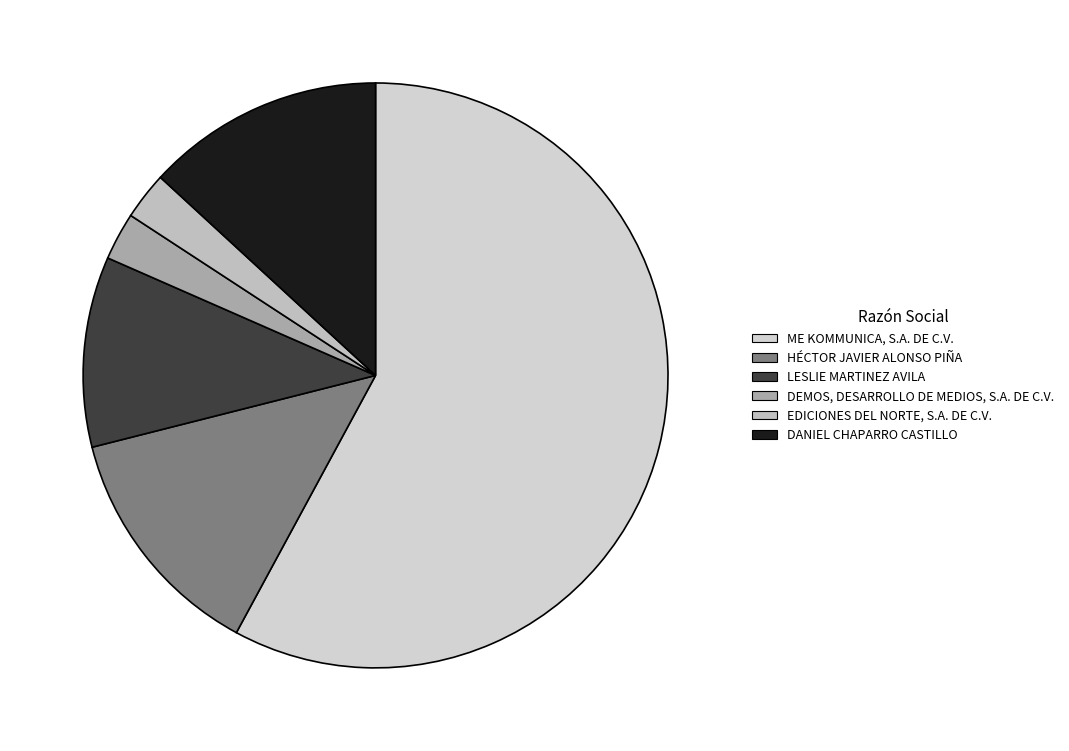

What is the majority slice?

ME KOMMUNICA, S.A. DE C.V.